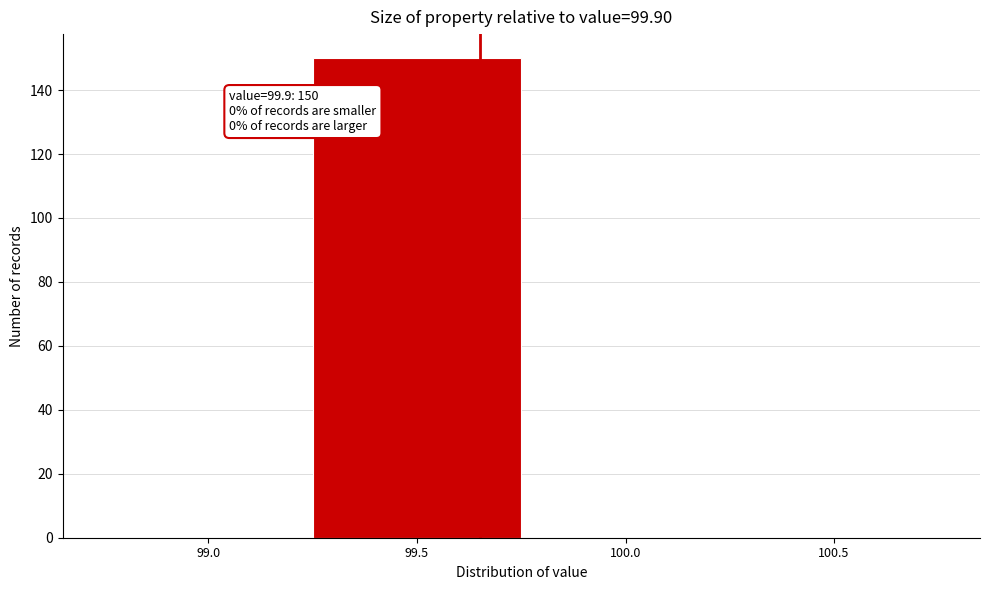

Reading left to right, transcribe all the data shown in this chart.

99.0=0	99.5=150	100.0=0	100.5=0